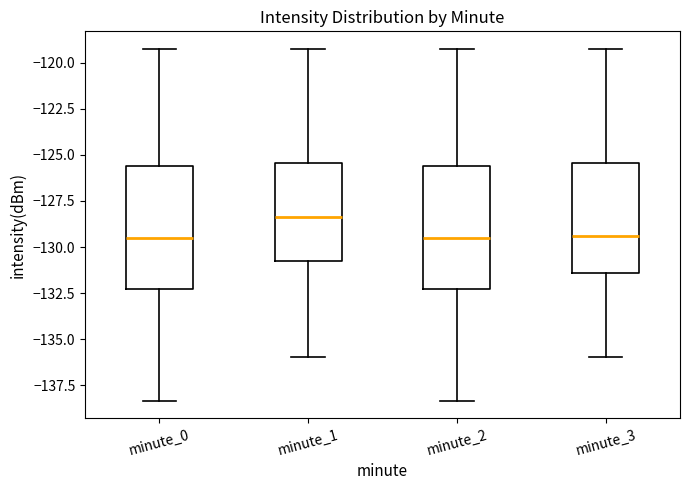

Reading left to right, transcribe this box plot: for each box, give where its median line is, the range the box spans, and where its two whiskers end, as read against the y-axis. The values are not printed on the chart, so give them approximately, as read against the axis.

minute_0: median -129.5, box -132.5 to -125.5, whiskers -138.5 to -119.0
minute_1: median -128.5, box -131.0 to -125.5, whiskers -136.0 to -119.0
minute_2: median -129.5, box -132.5 to -125.5, whiskers -138.5 to -119.0
minute_3: median -129.5, box -131.5 to -125.5, whiskers -136.0 to -119.0